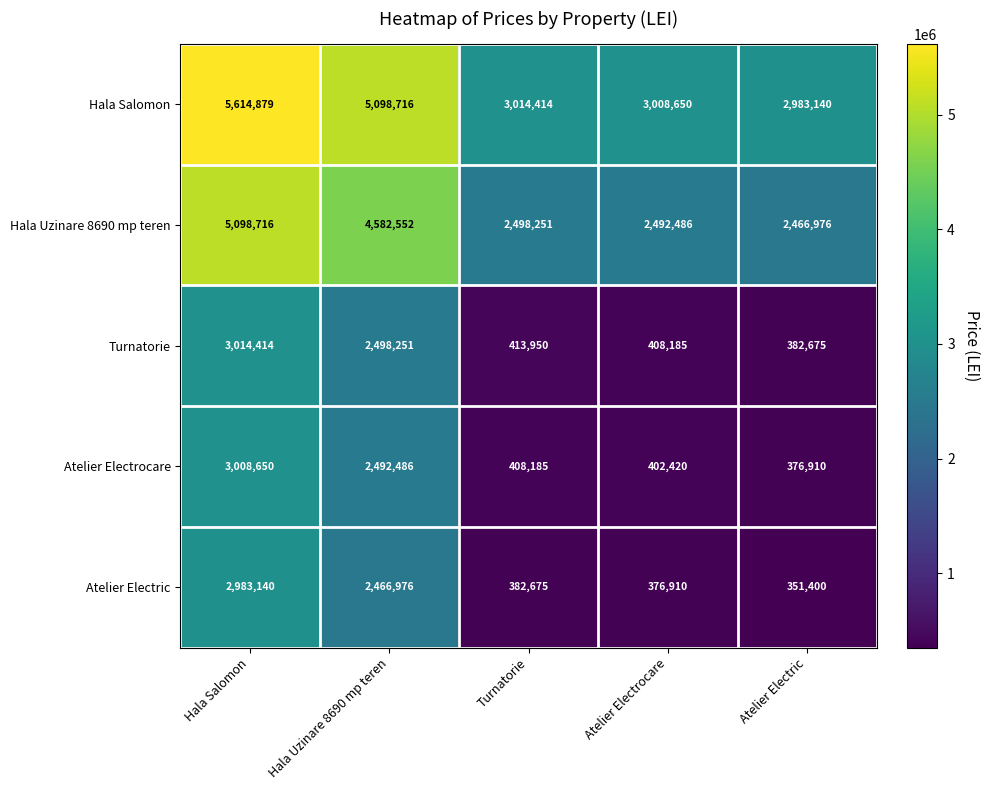

Rank the categories by Turnatorie value from highest to lowest.

Hala Salomon, Hala Uzinare 8690 mp teren, Turnatorie, Atelier Electrocare, Atelier Electric